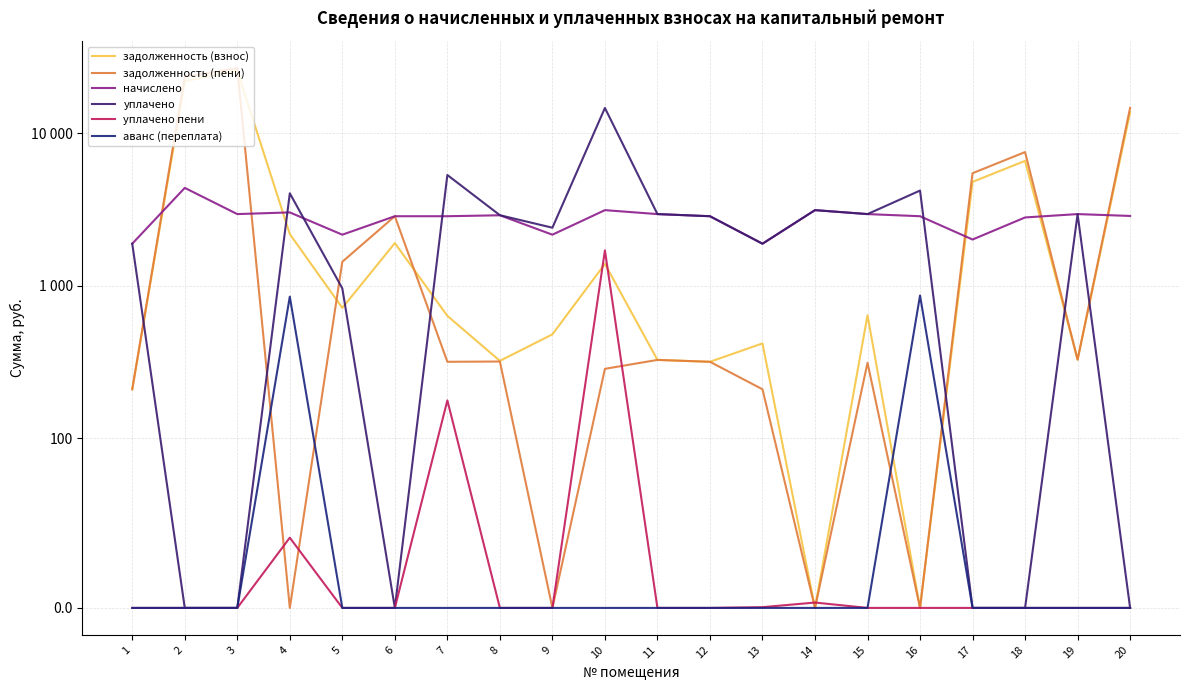

What is the average value of the задолженность (взнос) series?

4137.3